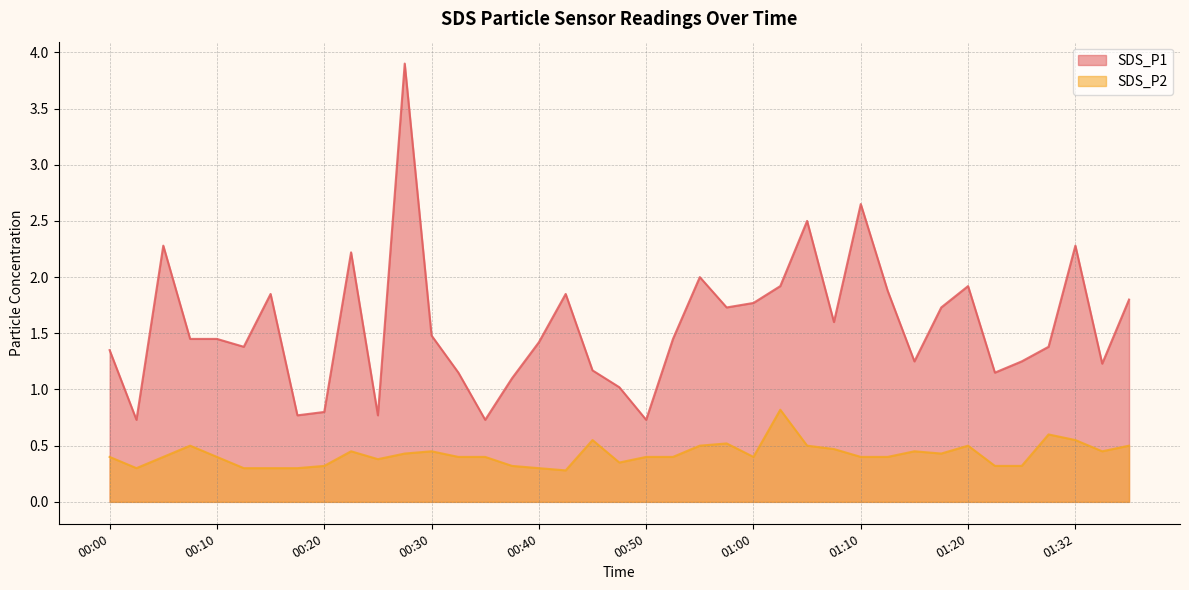

What is the minimum value for SDS_P2?

0.3